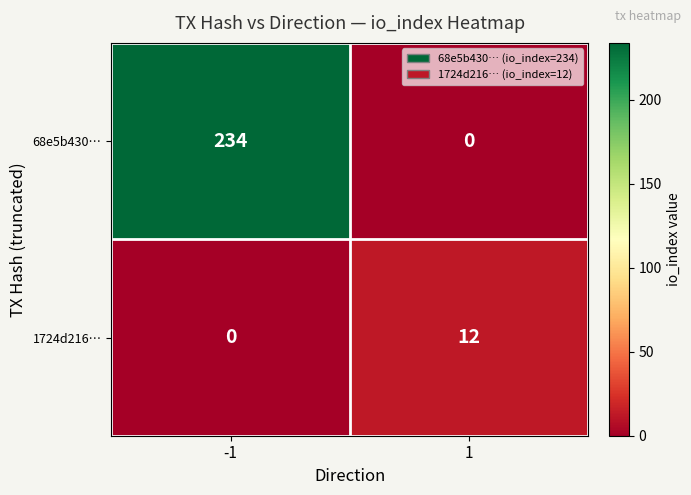

What is the greatest value displayed?

234